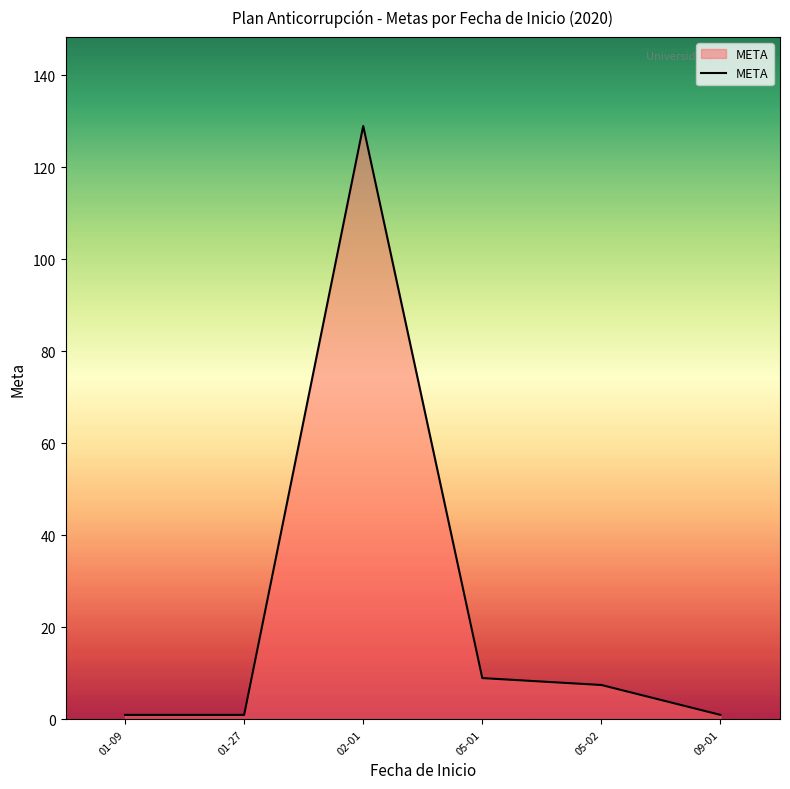

What is the smallest value displayed?

1.0